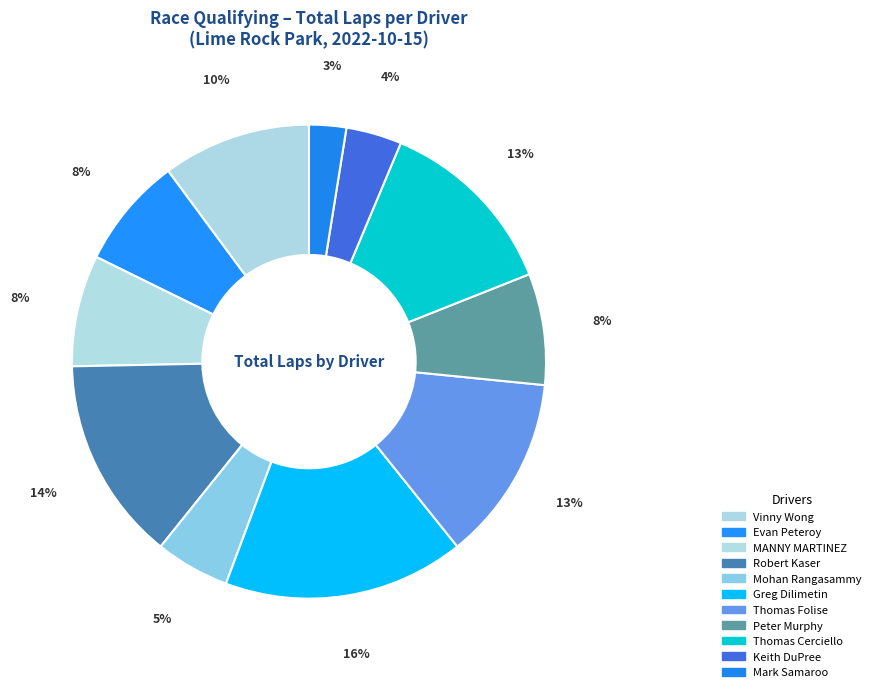

Is Keith DuPree the majority of the pie?

No